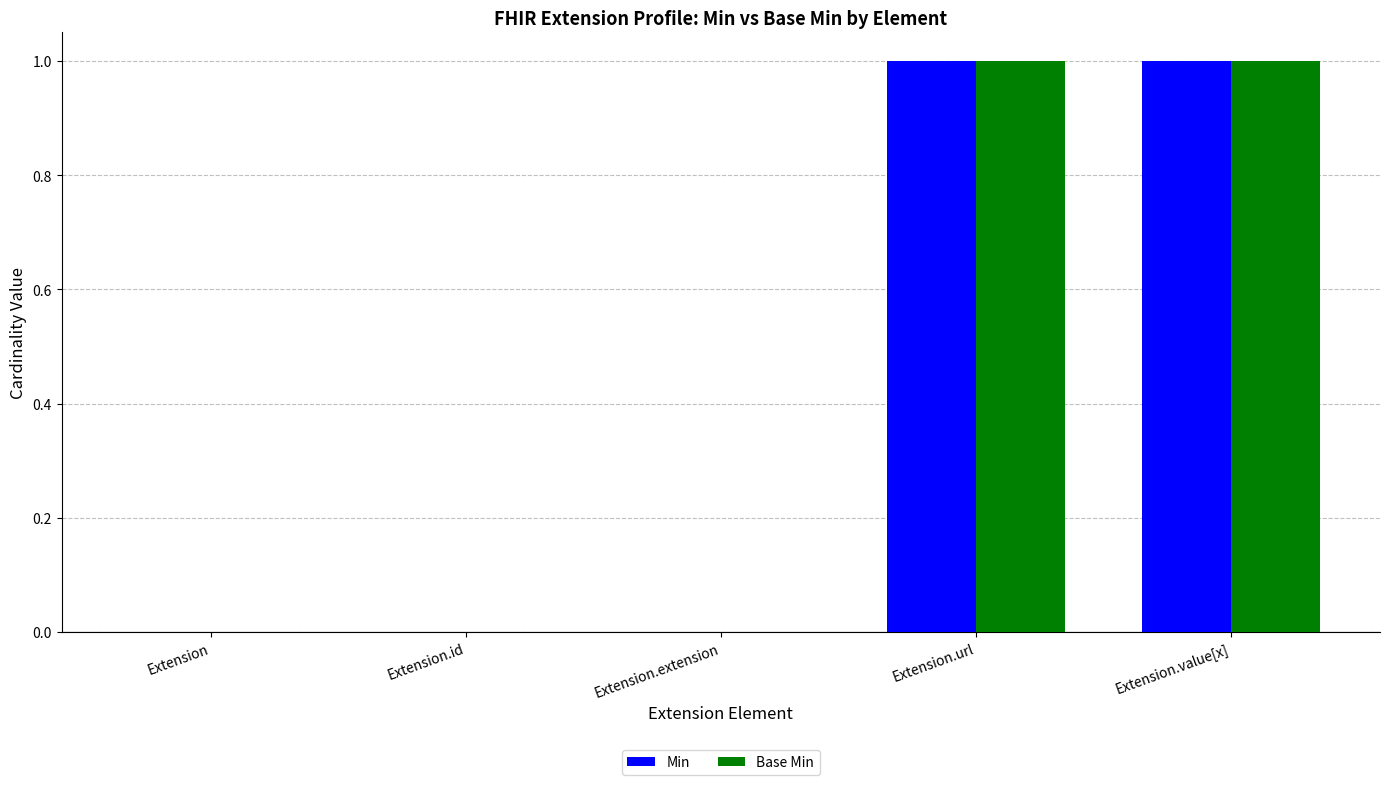

True or false: Base Min has a value of 0 at Extension.

True